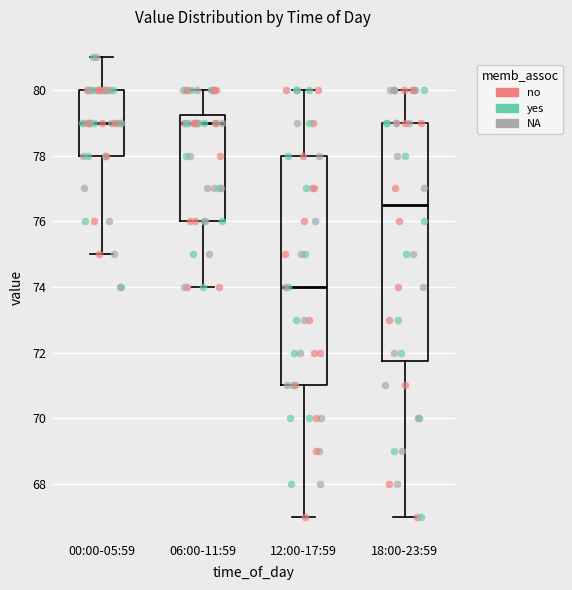

Comparing the boxes themselves (not the whiskers), which one is the tallest?

18:00-23:59